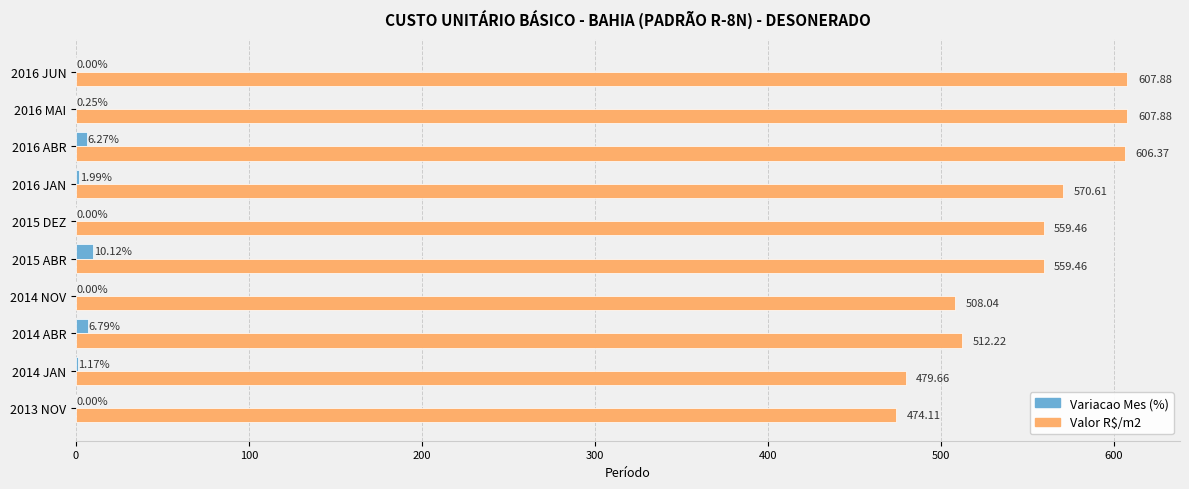

Which series changed the most between 2016 ABR and 2016 JUN?

Variacao Mes (%)